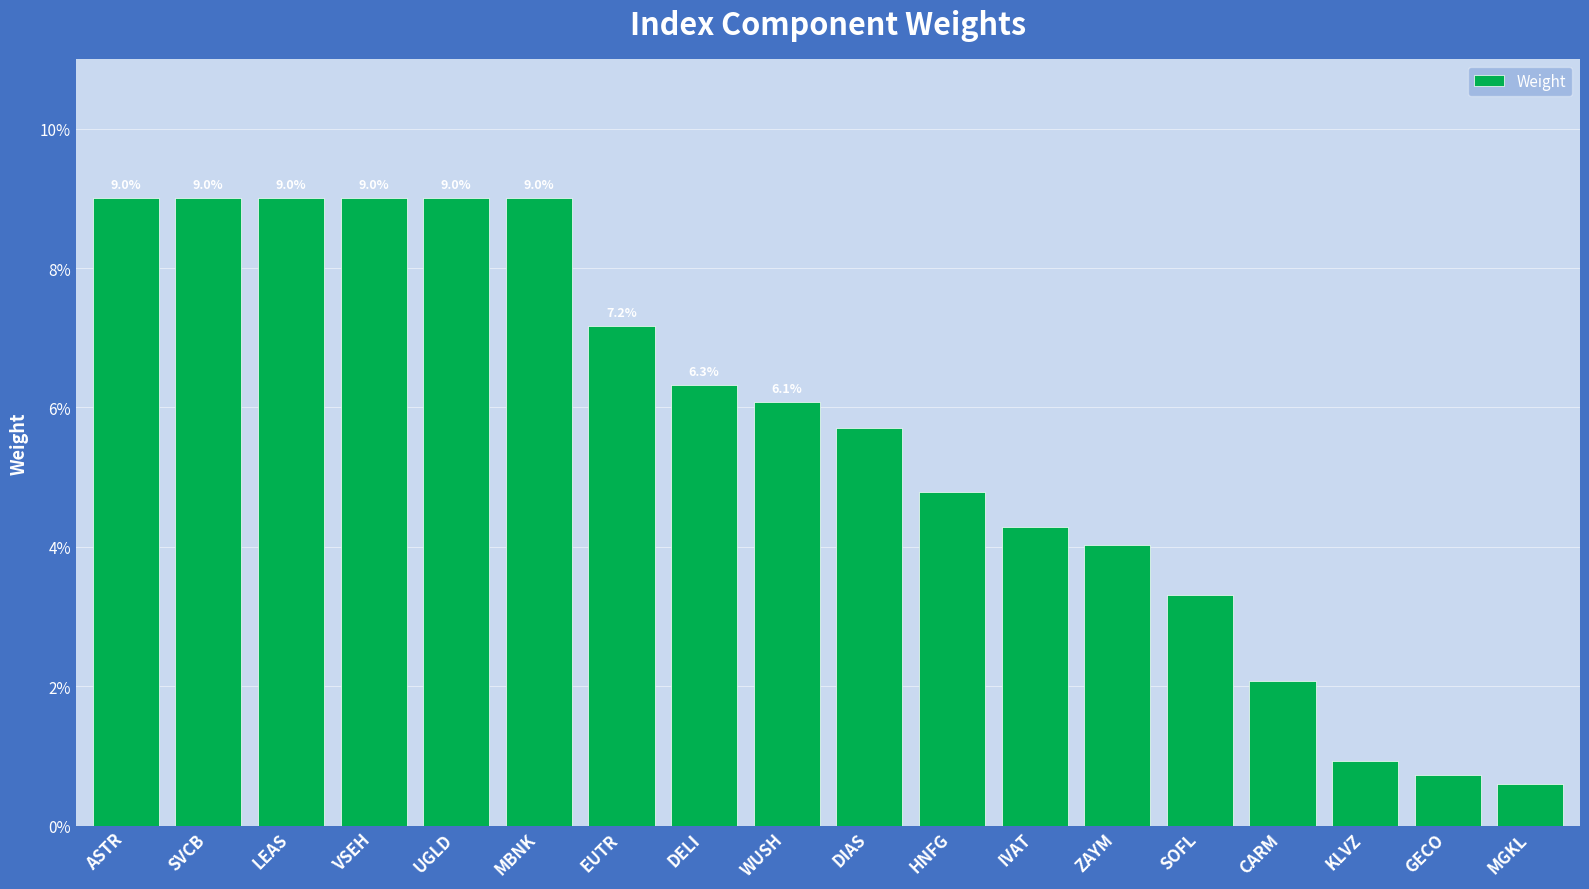

Does the chart contain any negative values?

No